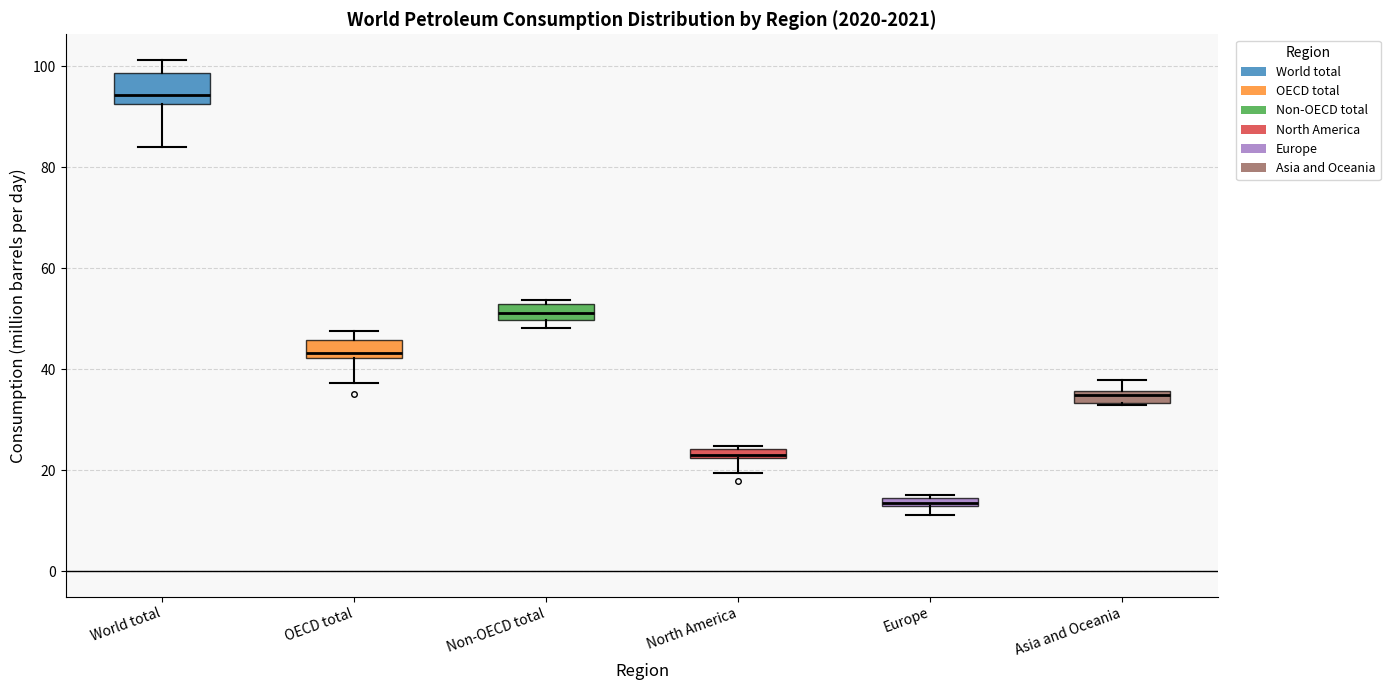

Comparing the boxes themselves (not the whiskers), which one is the tallest?

World total